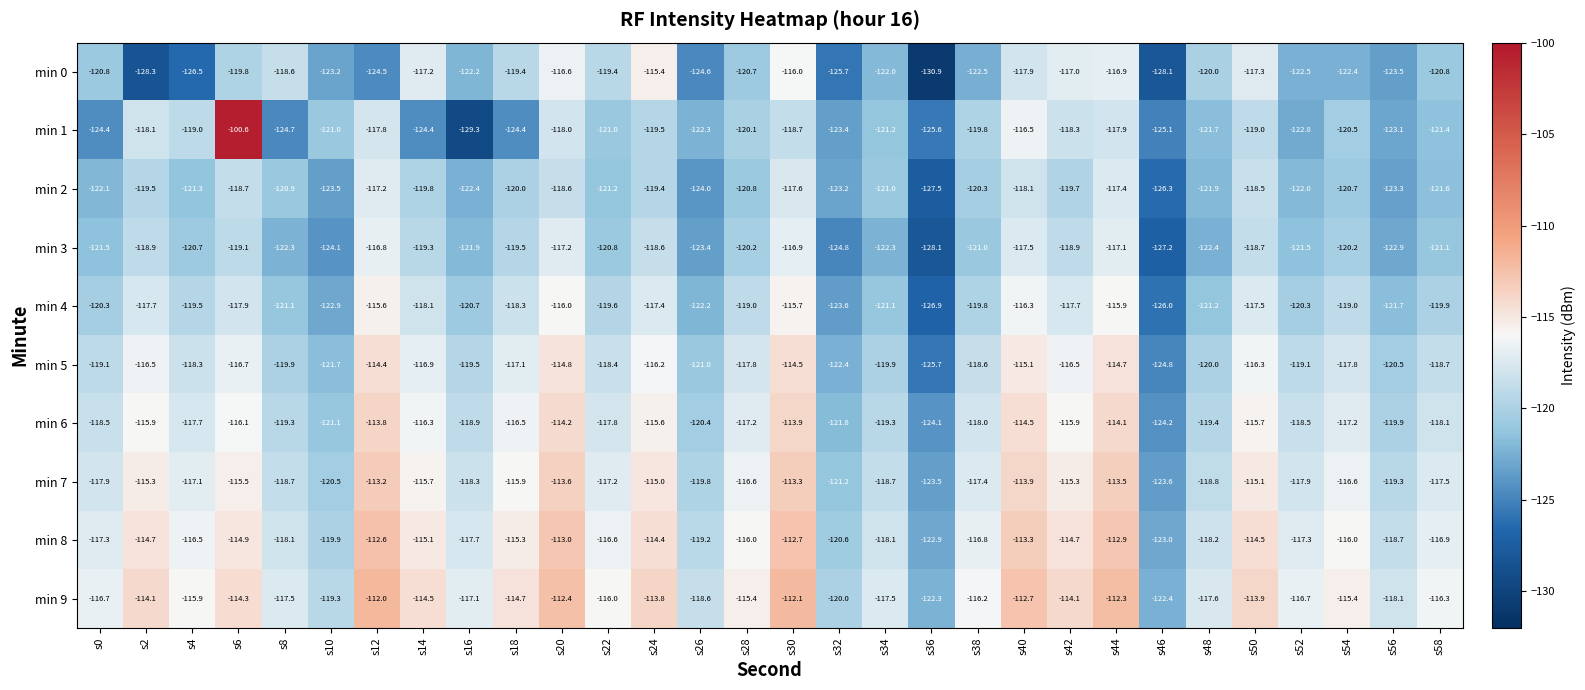

What is the sum of all min 8 values?

-3497.9